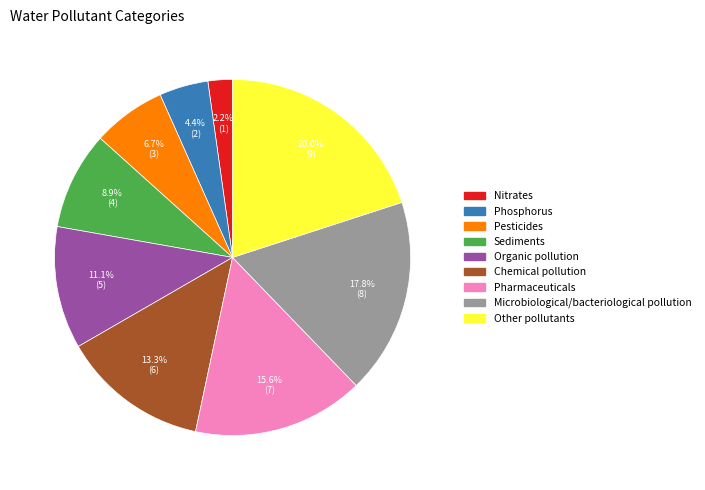

What percentage do Sediments and Chemical pollution together represent?

22.2%